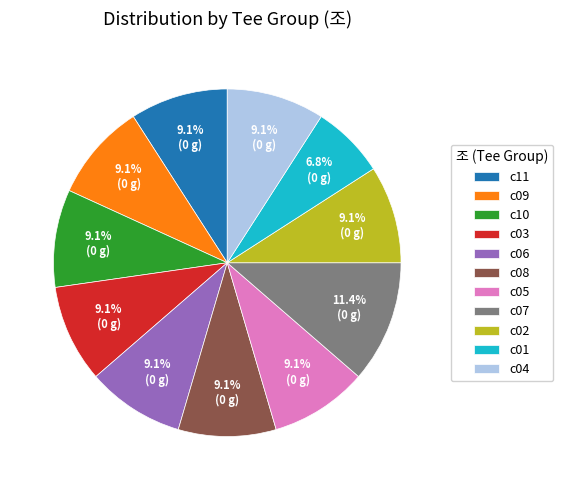

To the nearest percent, what percentage of the pie is c05?

9%